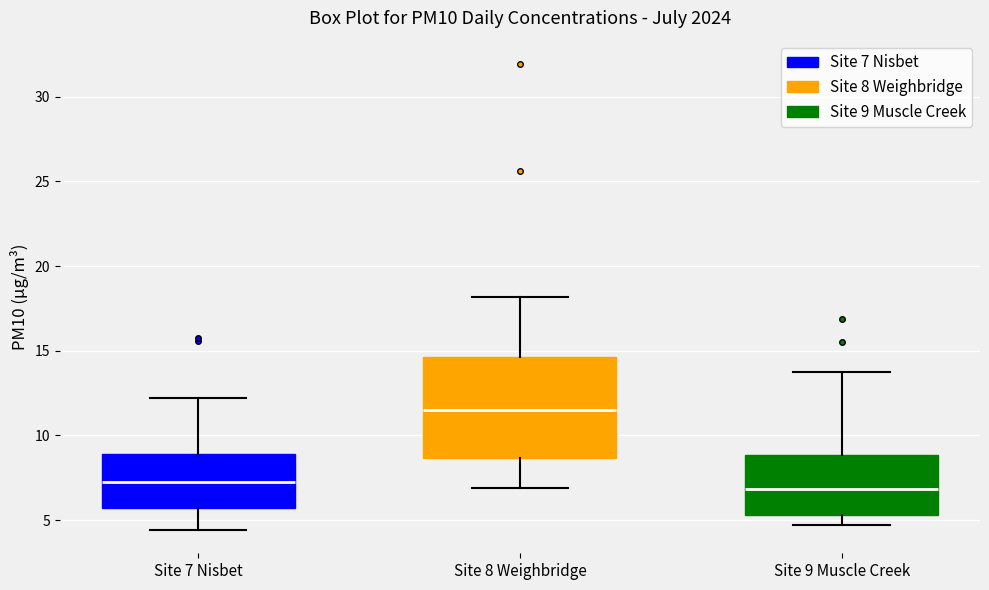

Where does the lower whisker of the box for Site 9 Muscle Creek end on the y-axis? The values are not printed on the chart, so give them approximately, as read against the axis.

4.5